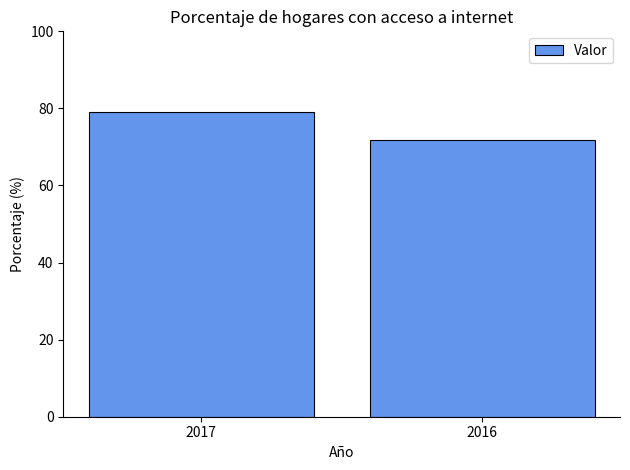

Read the value at 2016.

71.7